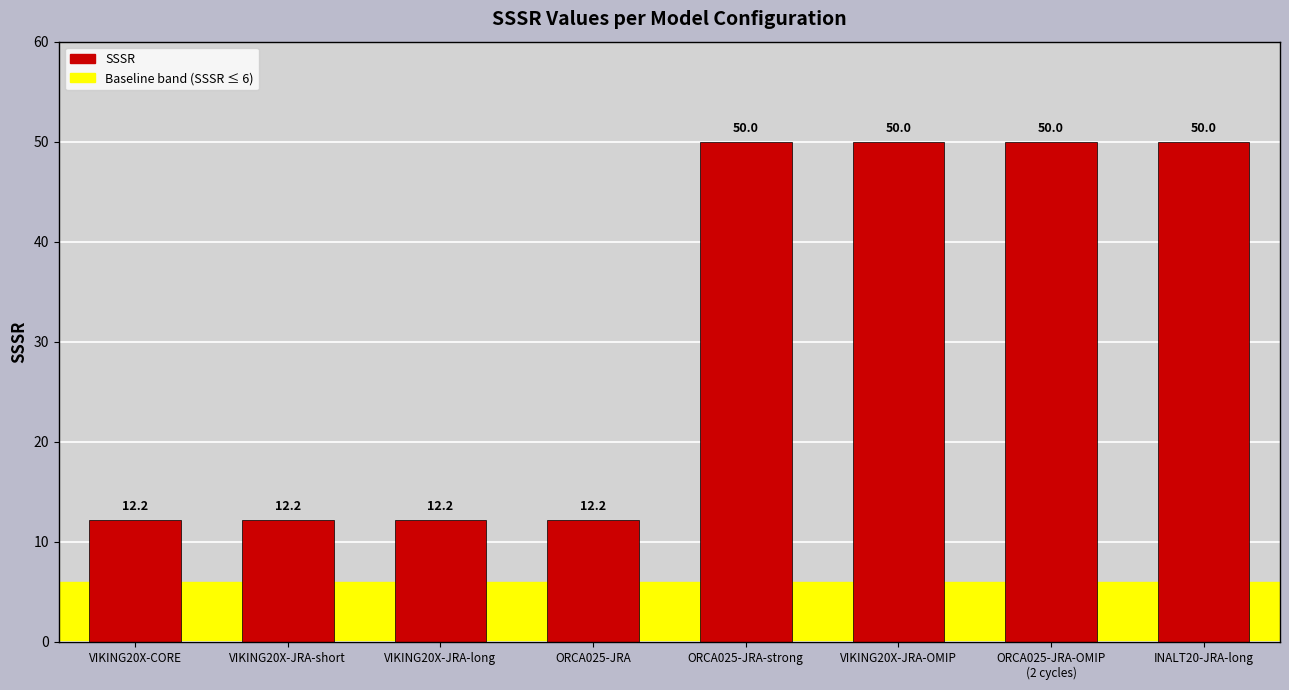

Between VIKING20X-JRA-long and ORCA025-JRA-OMIP
(2 cycles), which is larger?

ORCA025-JRA-OMIP
(2 cycles)